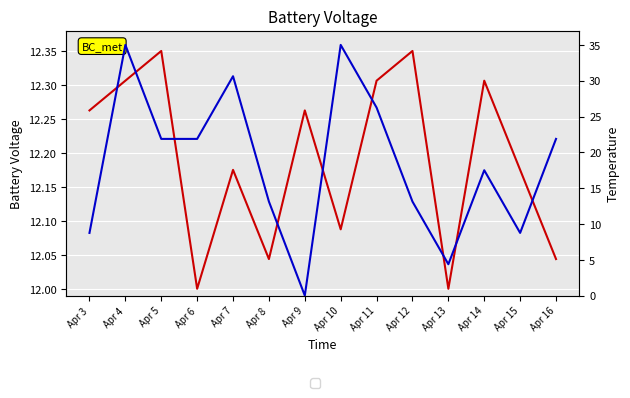

What is the value of the BattV point at the 1st from the left?

12.3